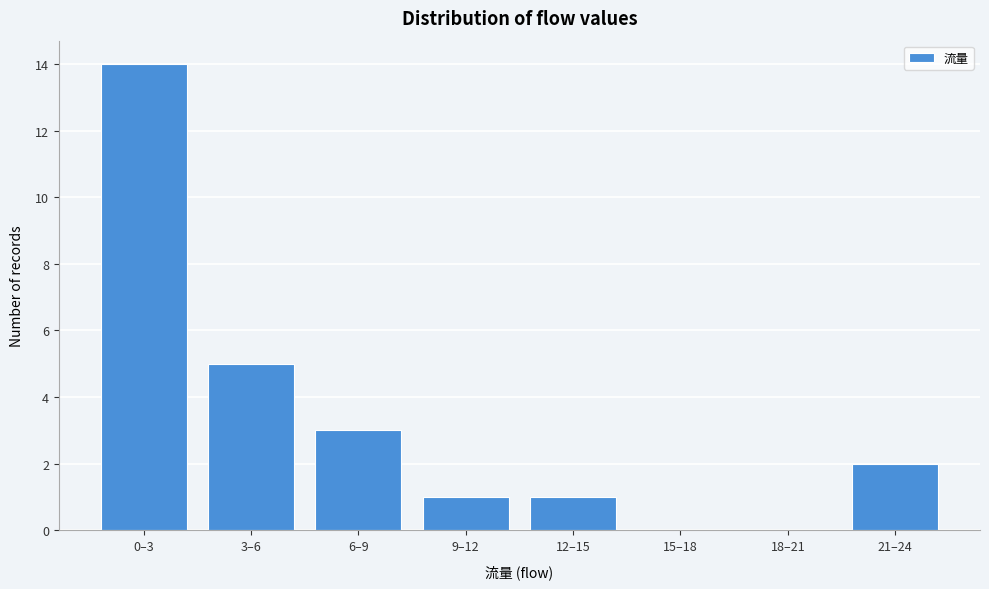

Reading left to right, list all the values displayed in this chart.

0–3=14	3–6=5	6–9=3	9–12=1	12–15=1	15–18=0	18–21=0	21–24=2